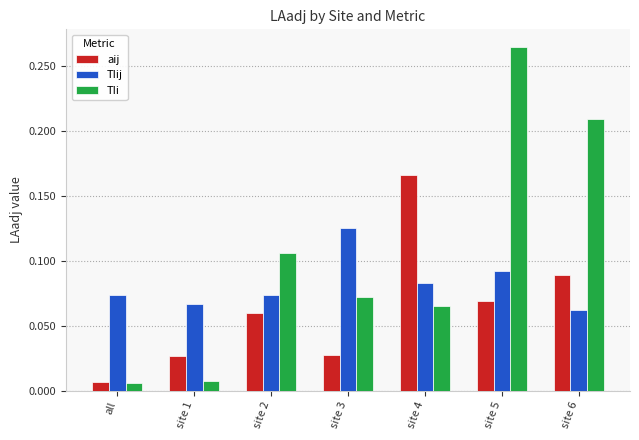

Which category has the highest value across all series?

site 5